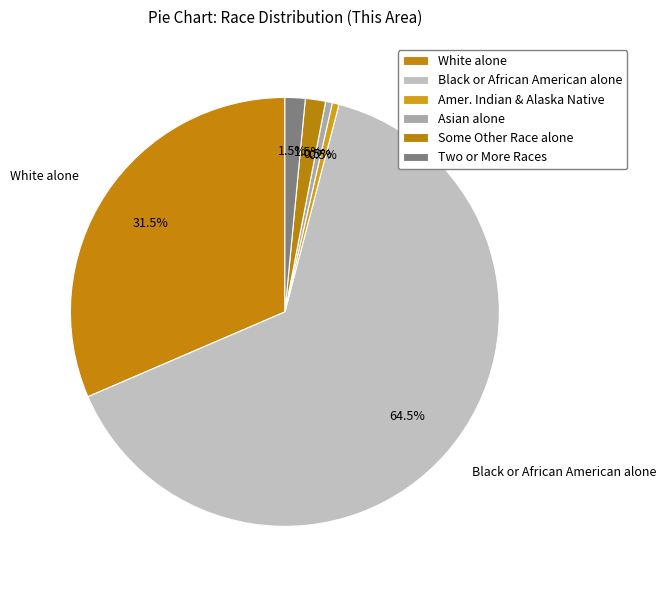

How many segments does this pie chart have?

6